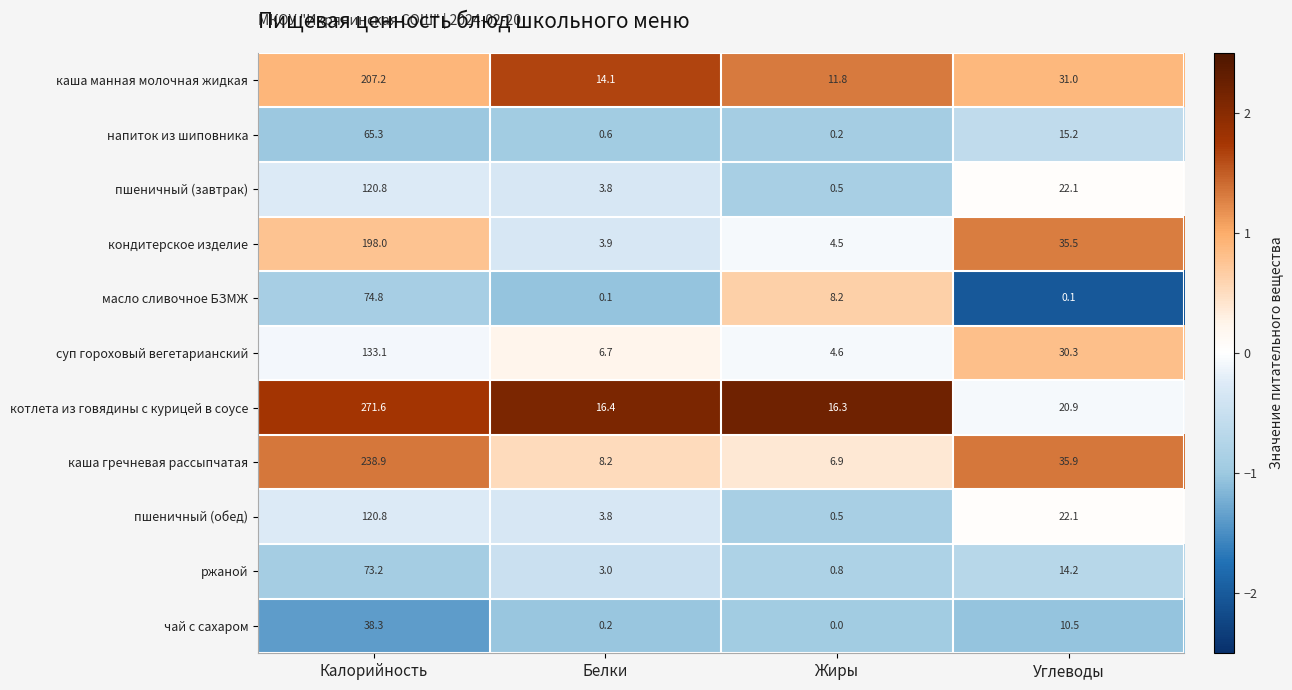

At which category is the sum across all series the highest?

Калорийность